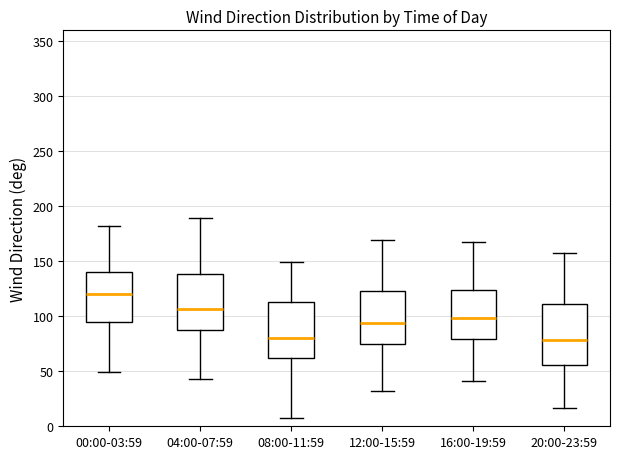

Where is the upper edge of the box for 12:00-15:59 on the y-axis? The values are not printed on the chart, so give them approximately, as read against the axis.

125